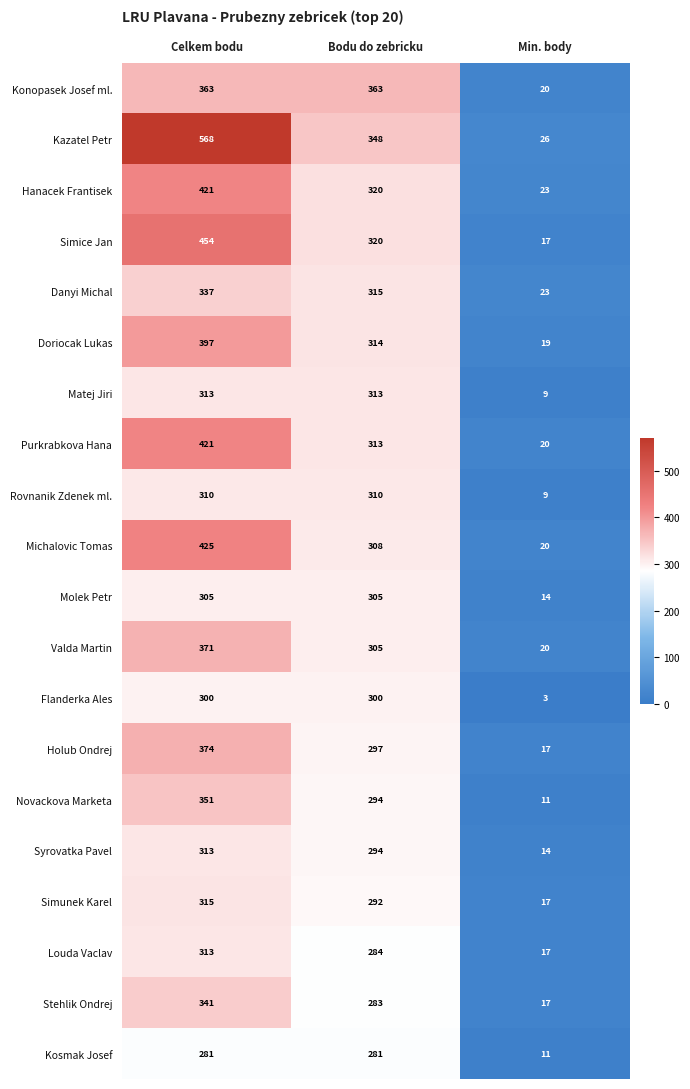

Which label corresponds to the smallest value in the chart?

Min. body